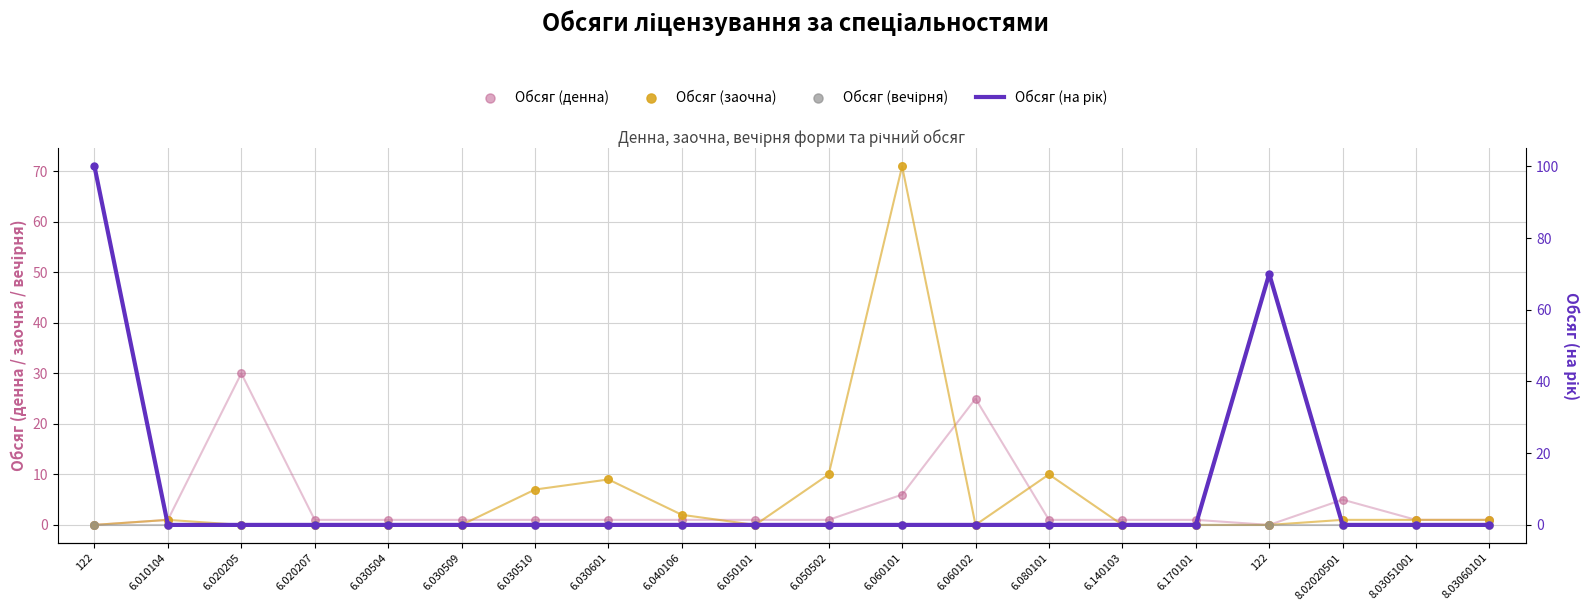

At how many categories does at least one series exceed 0?

20